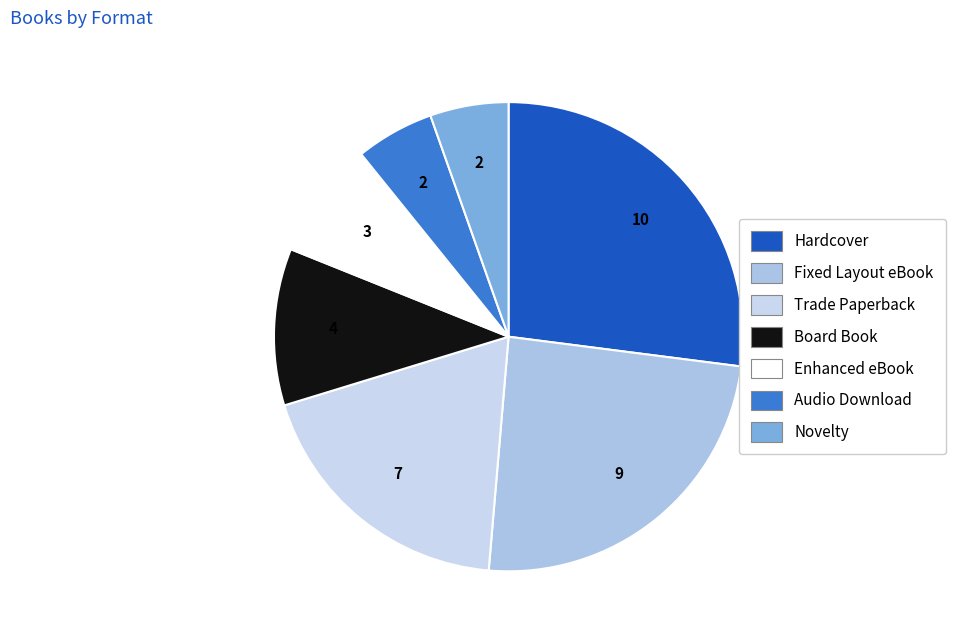

True or false: Fixed Layout eBook accounts for 24% of the total.

True